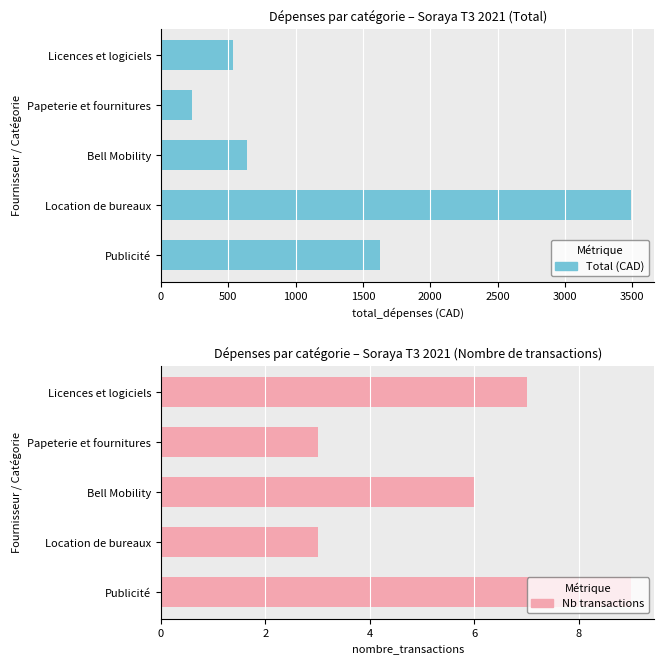

How many groups of bars are there?

5